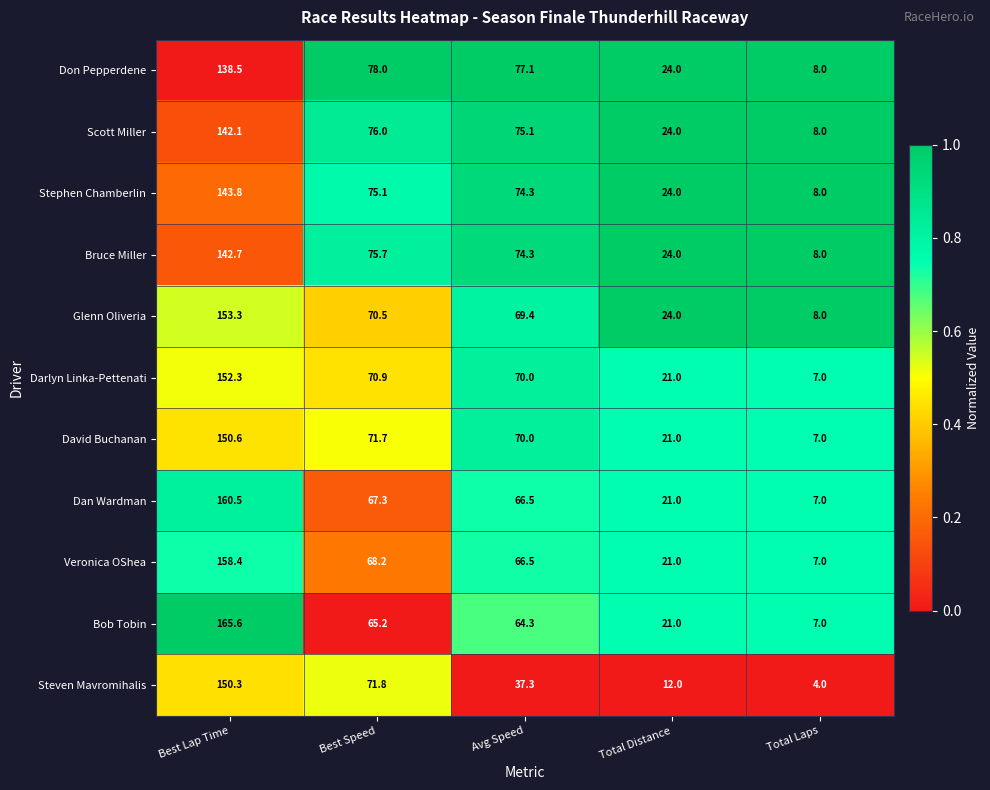

At Best Speed, list the series in order from smallest to largest.

Bob Tobin, Dan Wardman, Veronica OShea, Glenn Oliveria, Darlyn Linka-Pettenati, David Buchanan, Steven Mavromihalis, Stephen Chamberlin, Bruce Miller, Scott Miller, Don Pepperdene